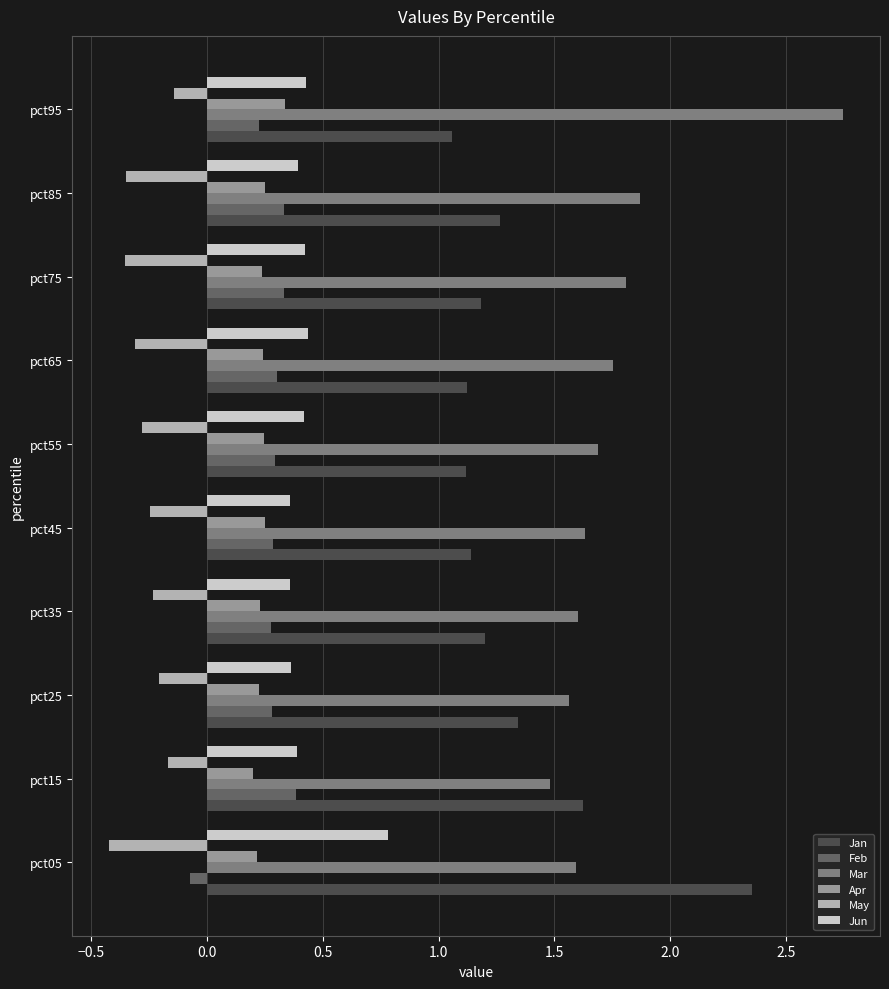

The value of Apr at pct15 is 0.2. True or false?

True